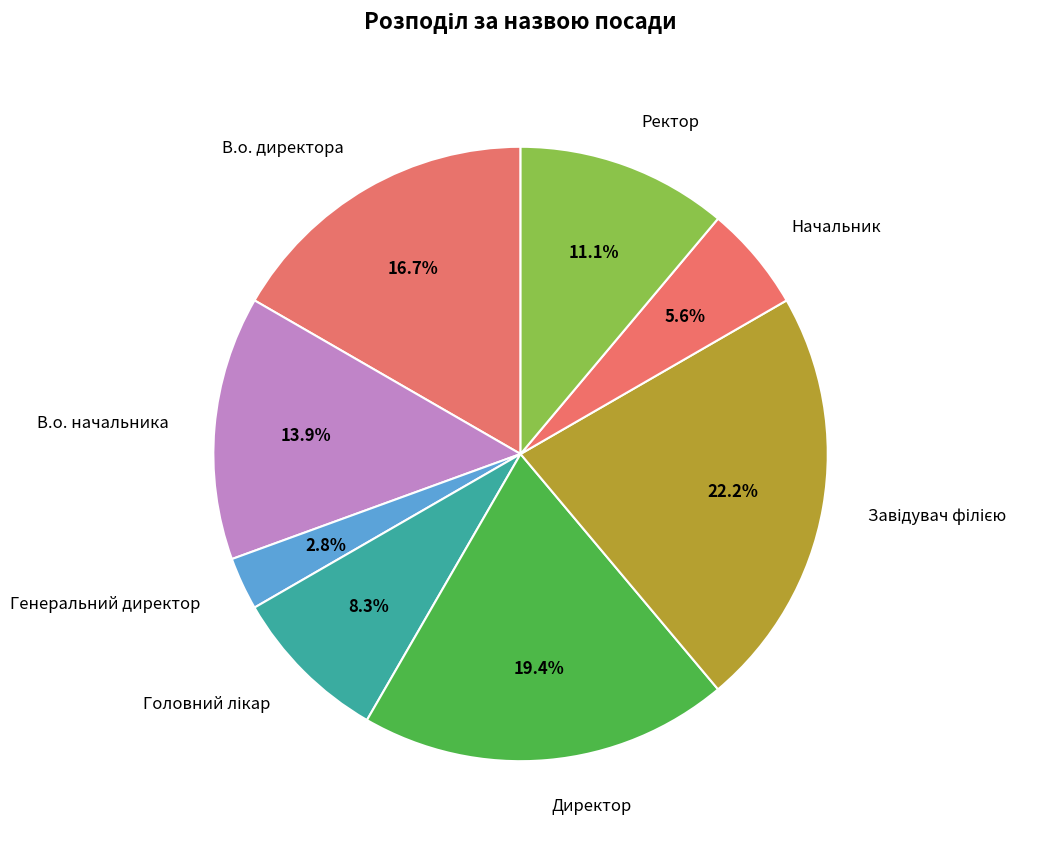

What portion of the pie excludes Начальник?

94.4%